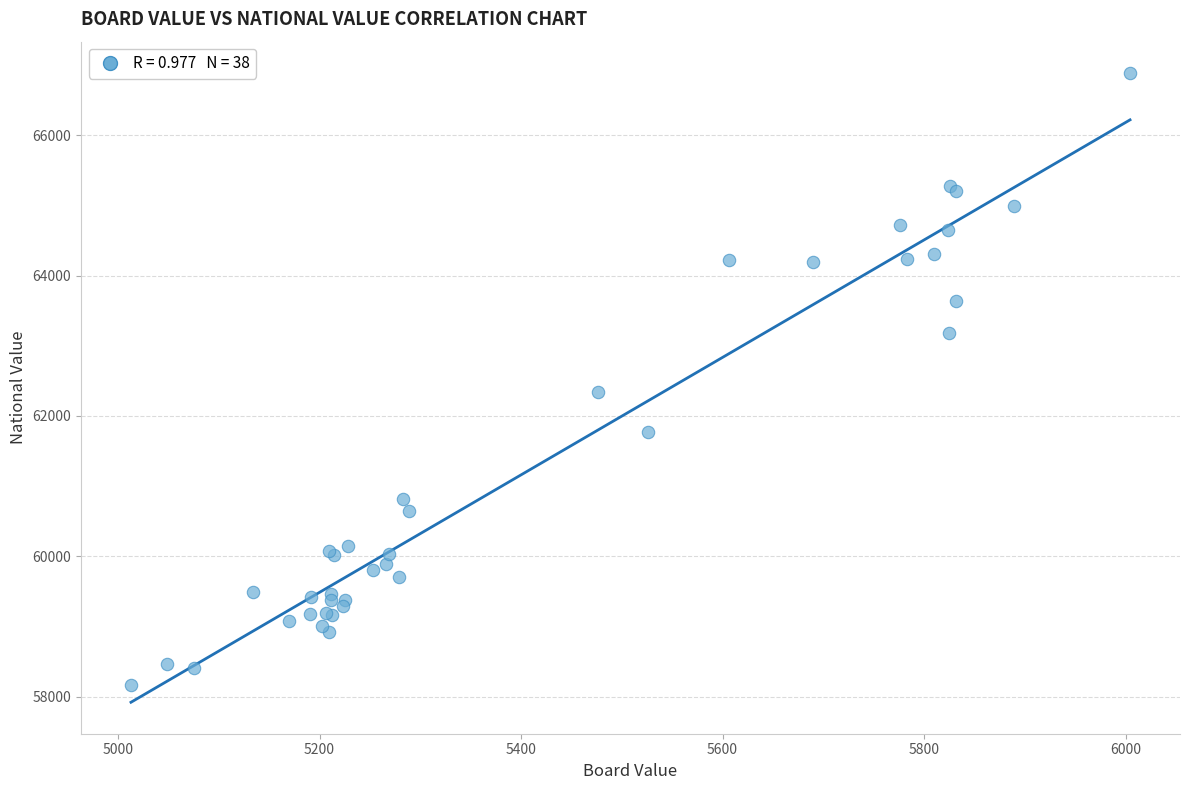

What Y value in the scatter plot is closest to 62528?

62346.6